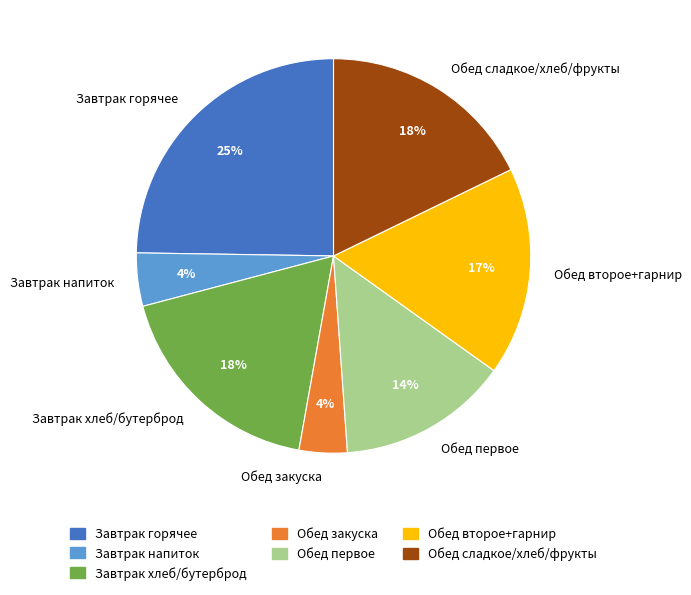

Which category has the biggest portion of the pie?

Завтрак горячее